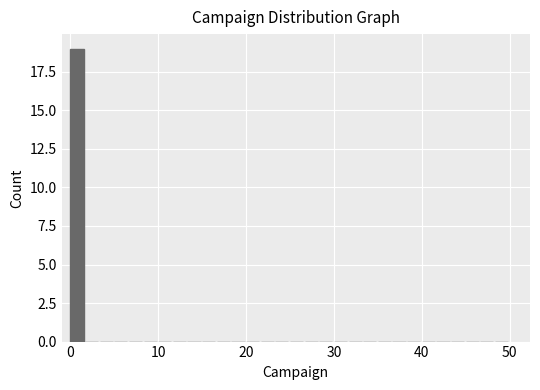

Around what value on the x-axis is the tallest bar? Give the approximate position of its centre, as read against the axis.

1